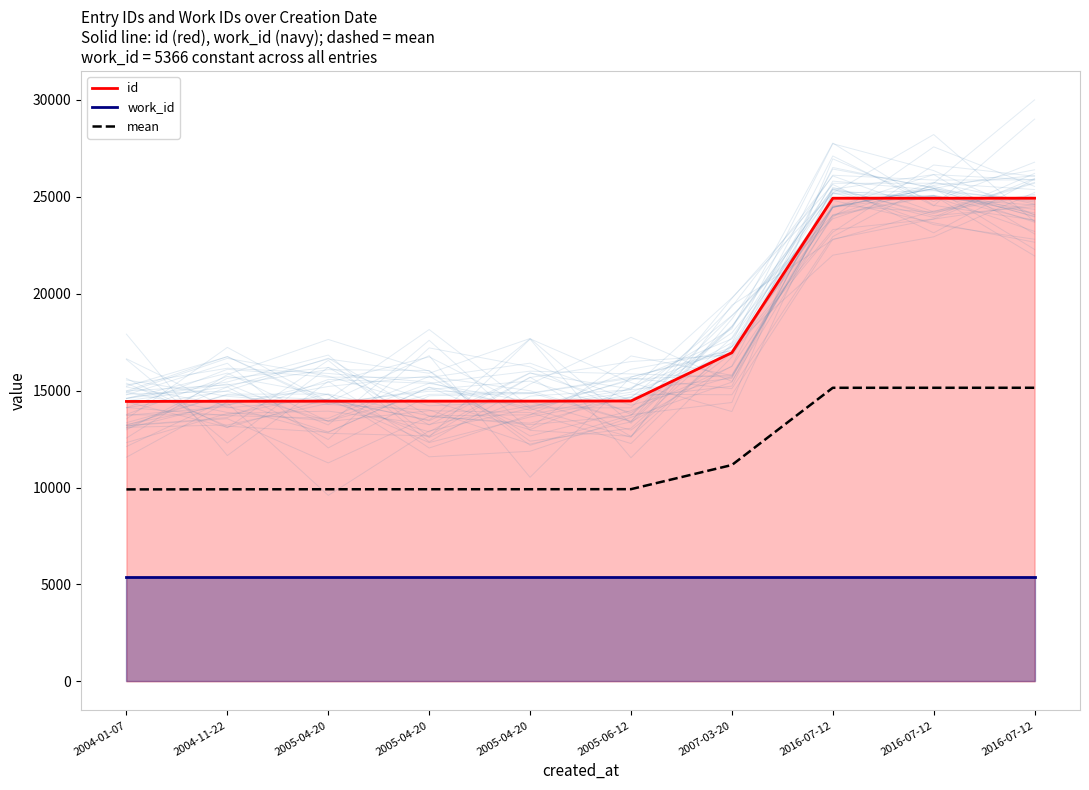

What is the sum of the mean values at 2004-01-07 and 2005-04-20?

19815.5